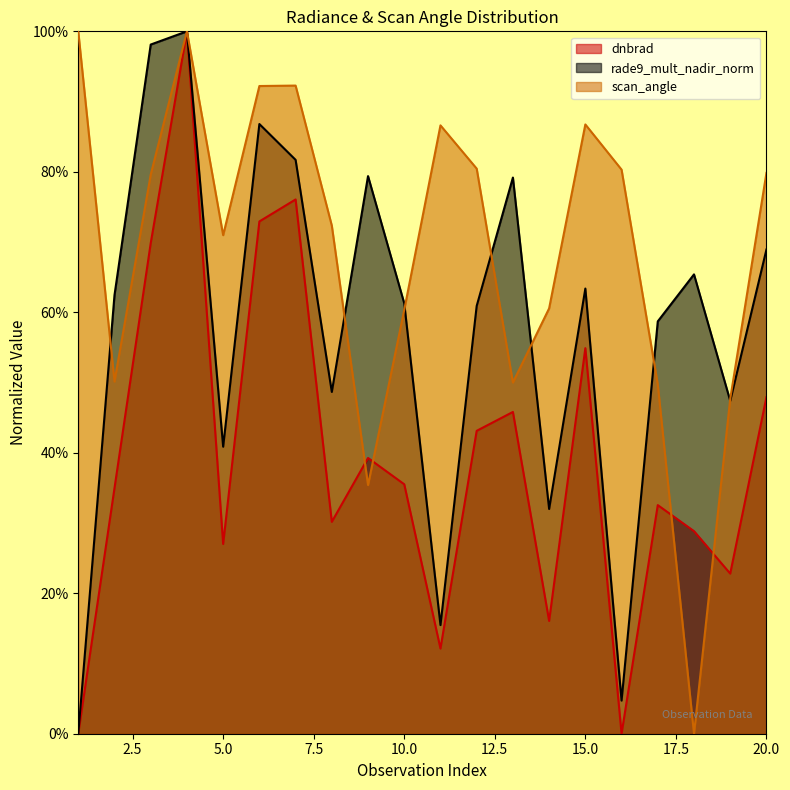

Does the chart display data point markers on the line(s)?

No